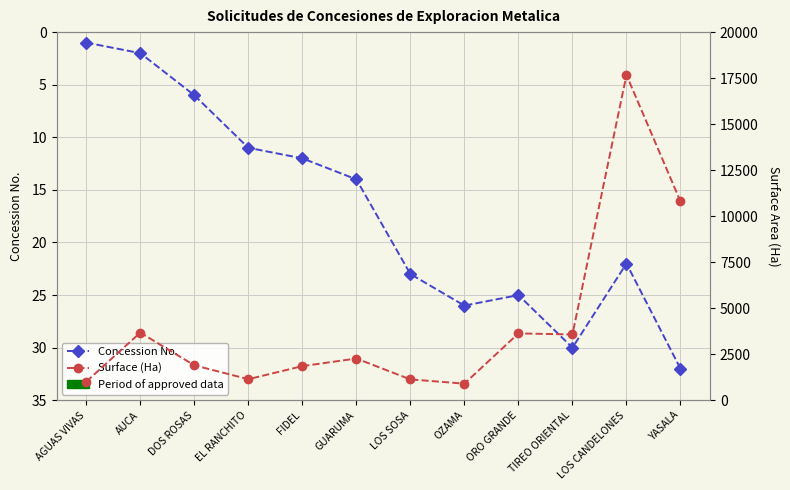

Is it true that Concession No. equals 23 at LOS SOSA?

True